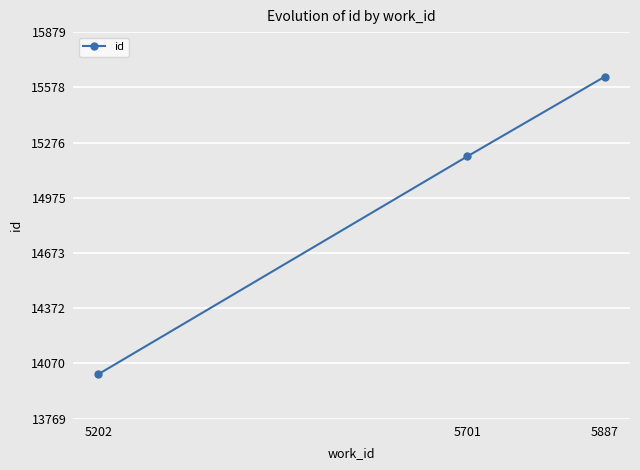

What is the ratio of the value at 5202 to the value at 5701?

0.9